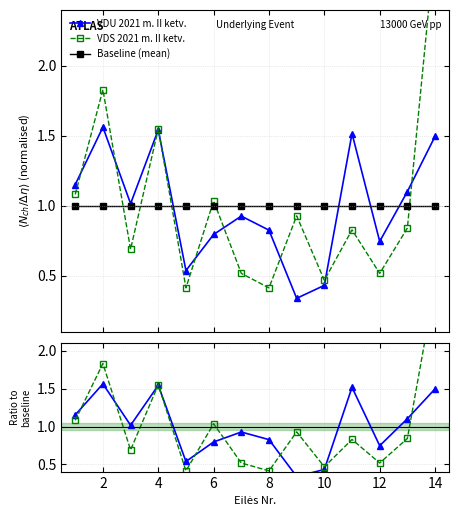

What is the highest value of the Baseline (mean) series?

1.0